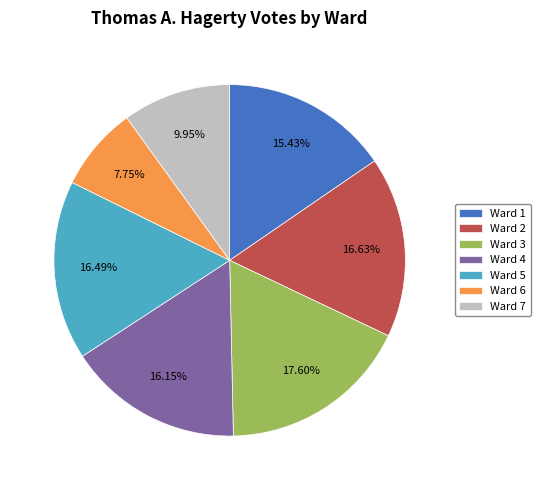

What is the total percentage of Ward 5 and Ward 2?

33.1%